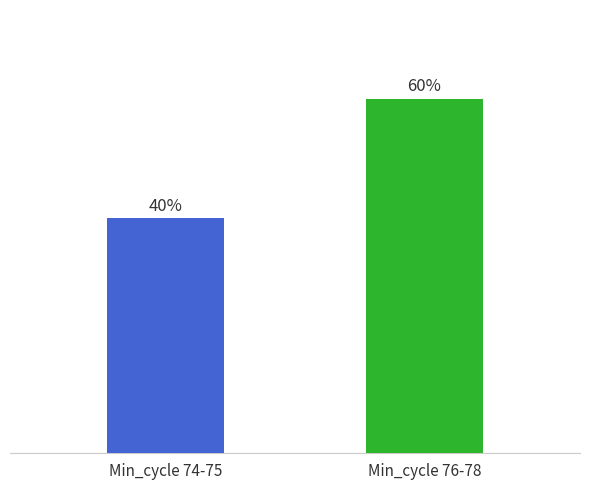

Does the chart contain any negative values?

No